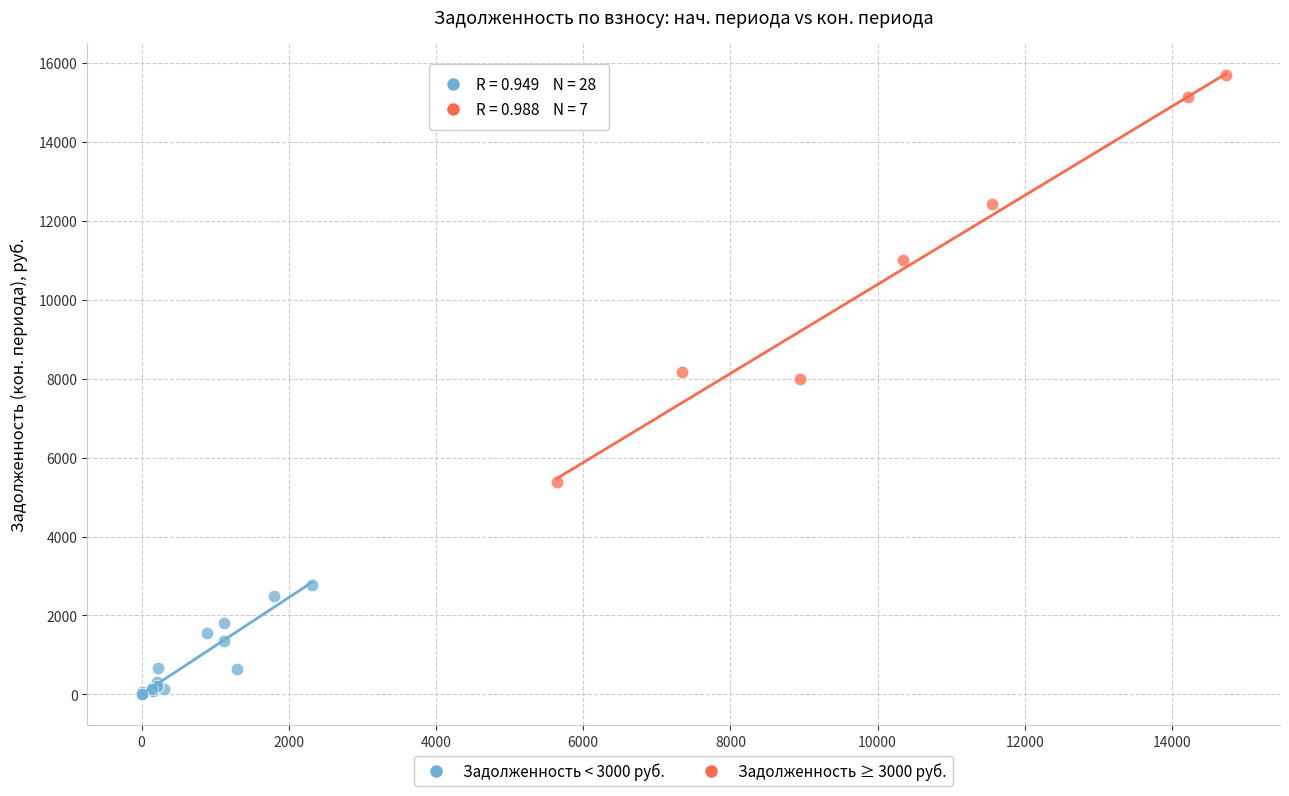

Which series contains the lowest Y value?

Задолженность < 3000 руб.